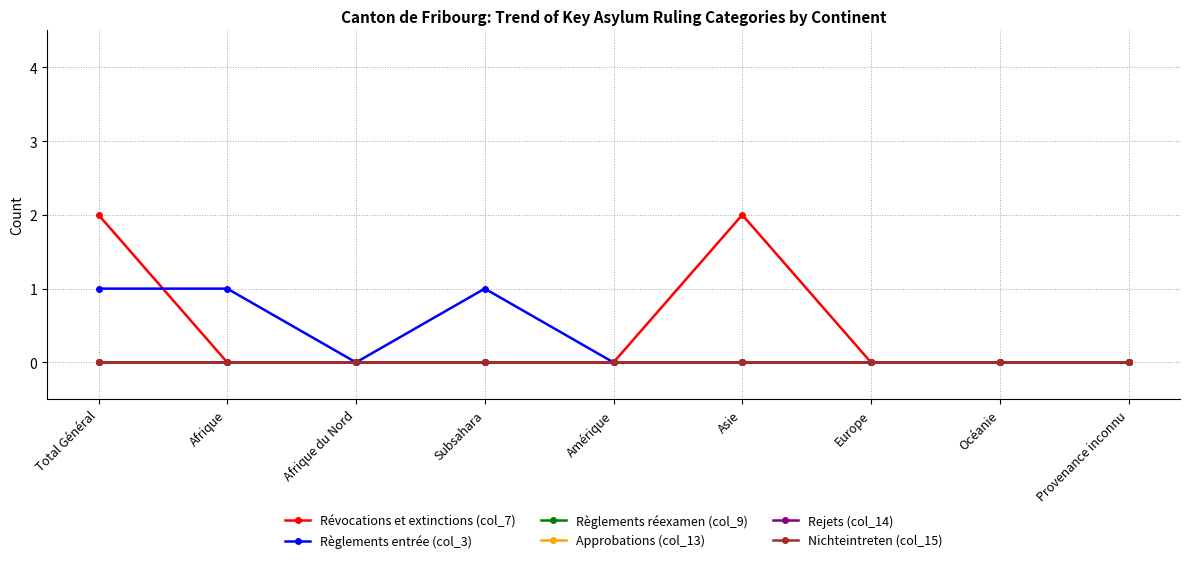

Is this an area chart (filled region under the line)?

No